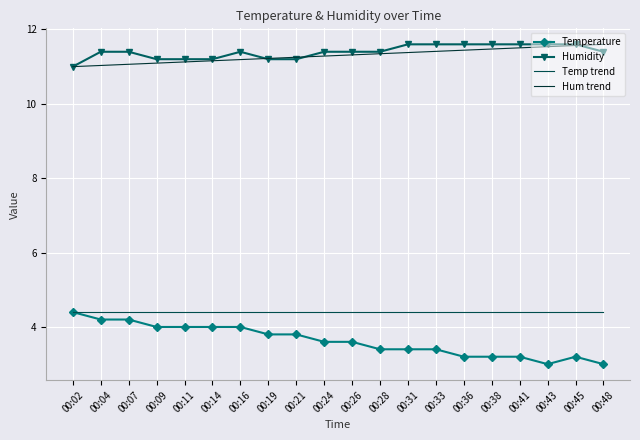

Is it true that Humidity equals 16.7 at 00:45?

False